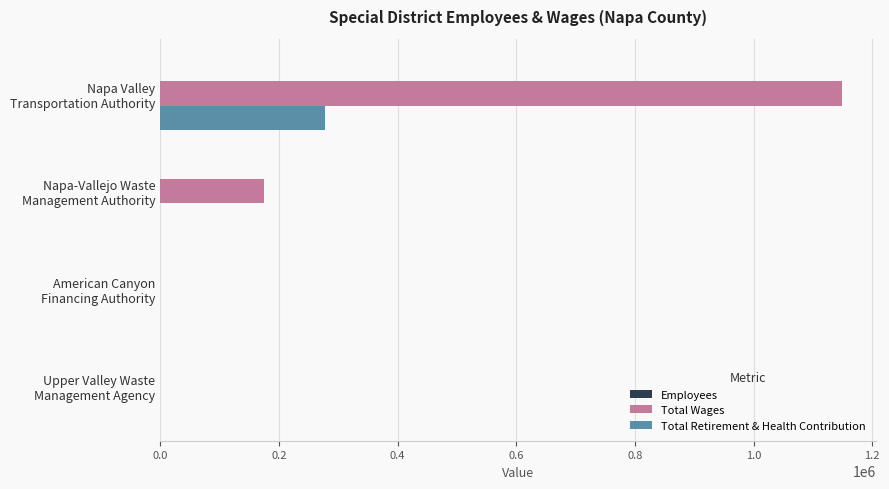

What is the maximum value for Total Wages?

1148889